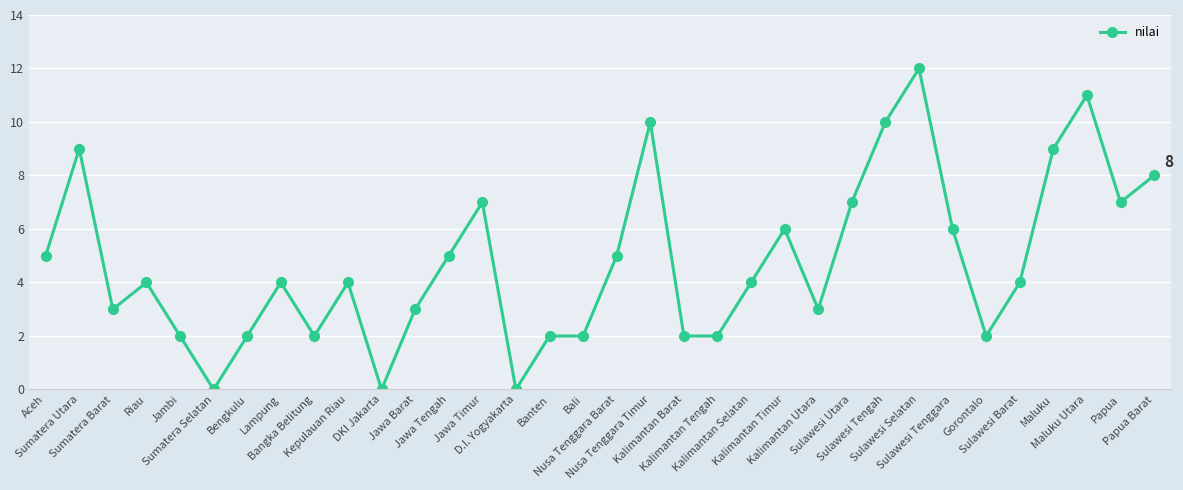

The chart shows a value of 1 at Sumatera Barat. True or false?

False